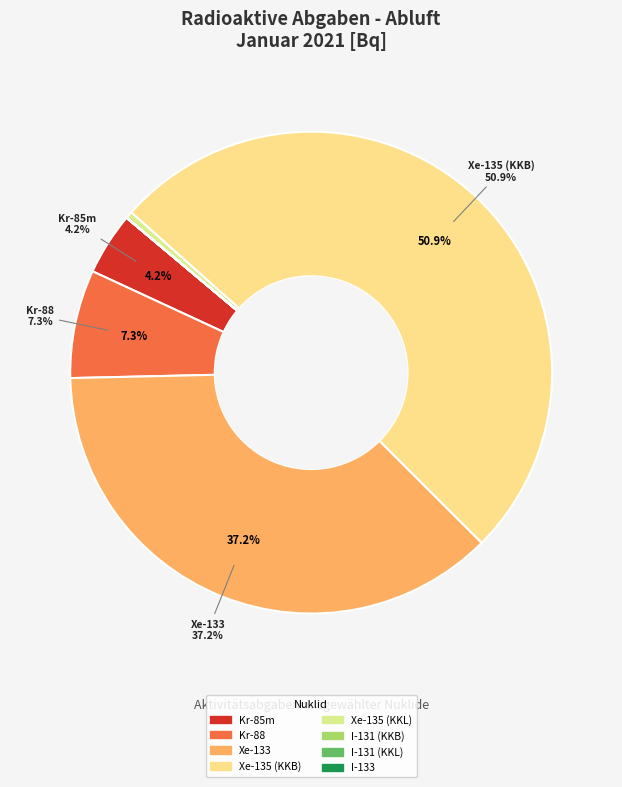

What percentage do Kr-88 and Xe-135 (KKB) together represent?

58.2%